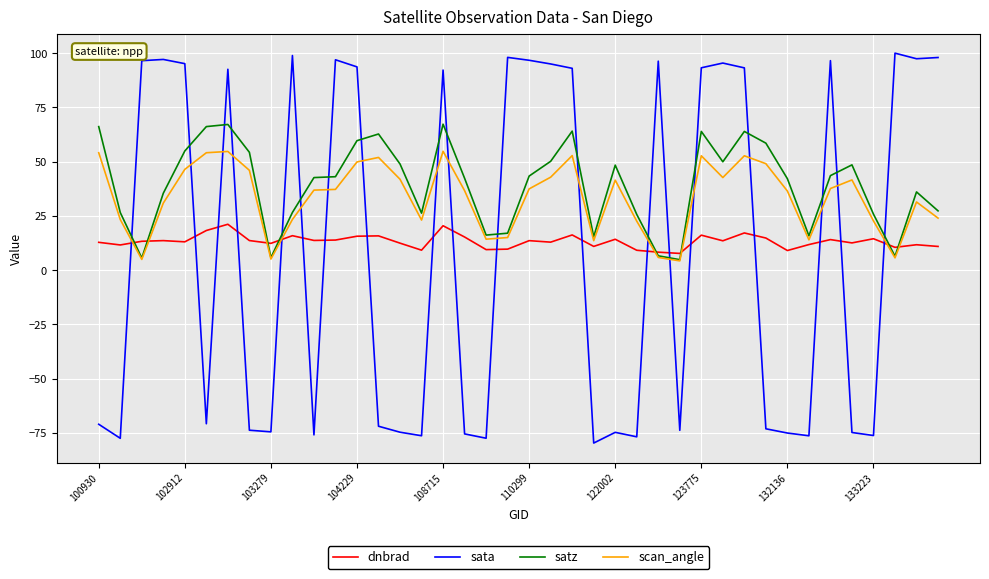

List the series in order of their peak value, lowest first.

dnbrad, scan_angle, satz, sata